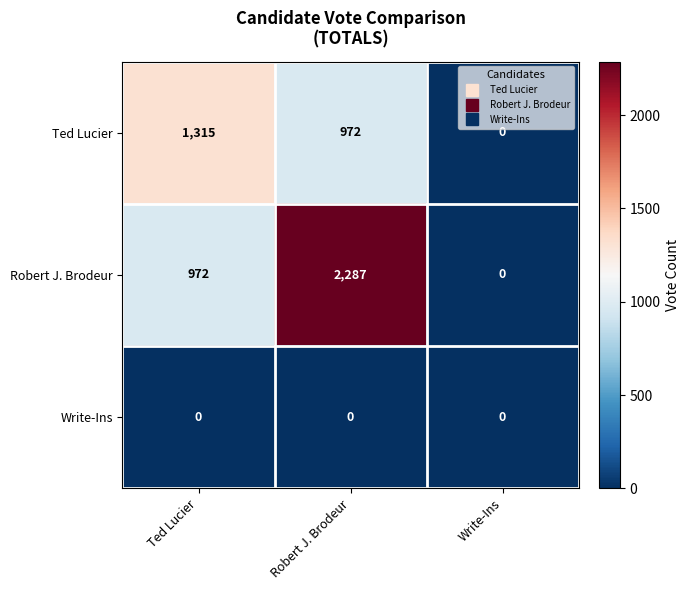

What is the total value across all series at Ted Lucier?

2287